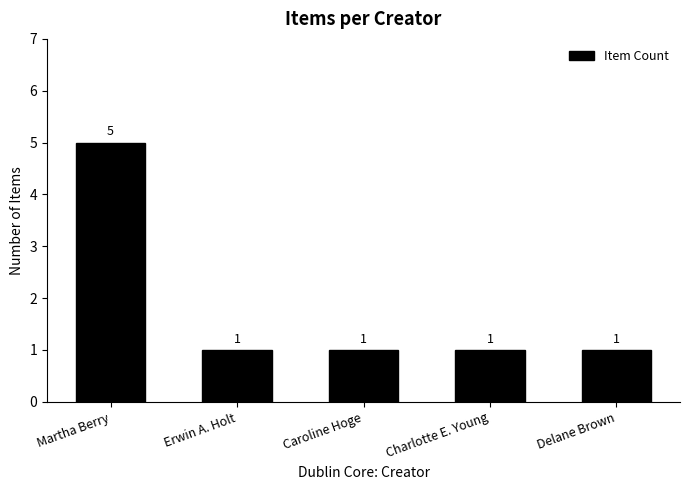

What is the average value?

2